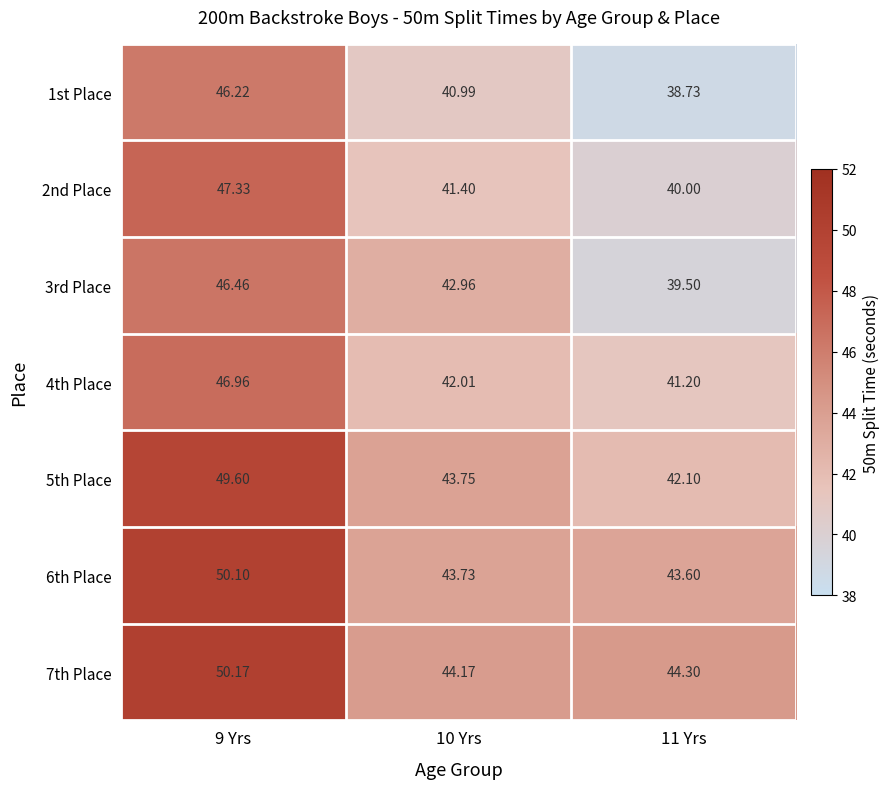

Is the value of 1st Place at 11 Yrs greater than the value of 6th Place at 11 Yrs?

No